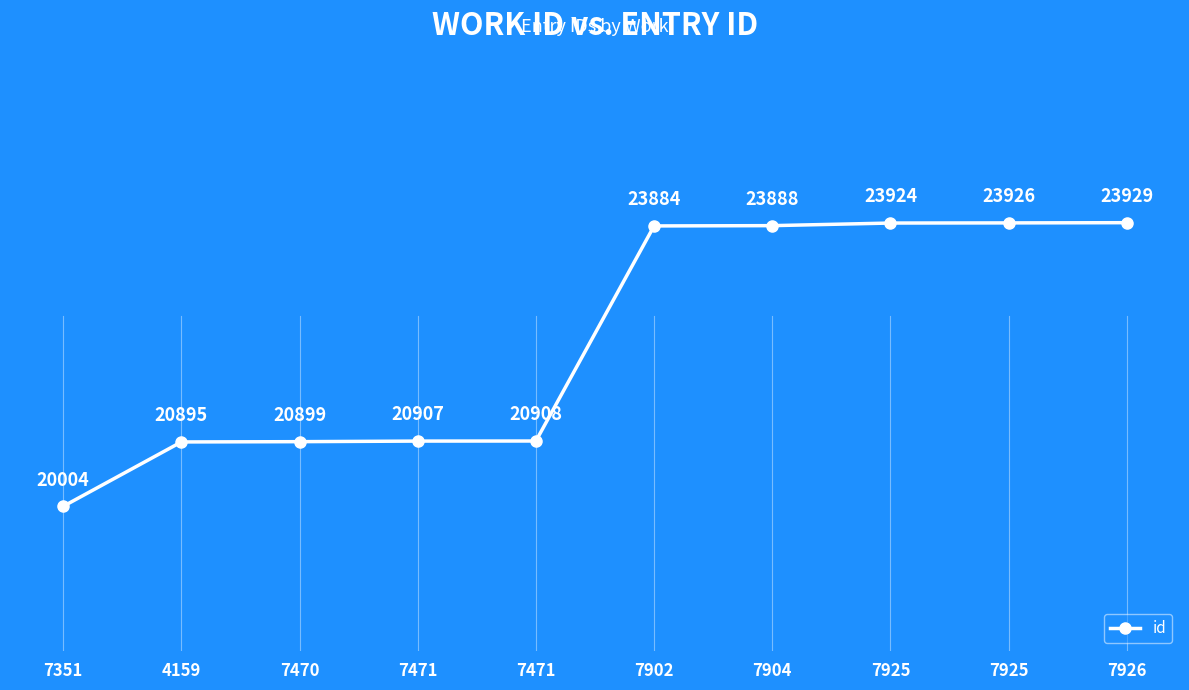

What is the difference between the values at 7470 and 7904?

2989